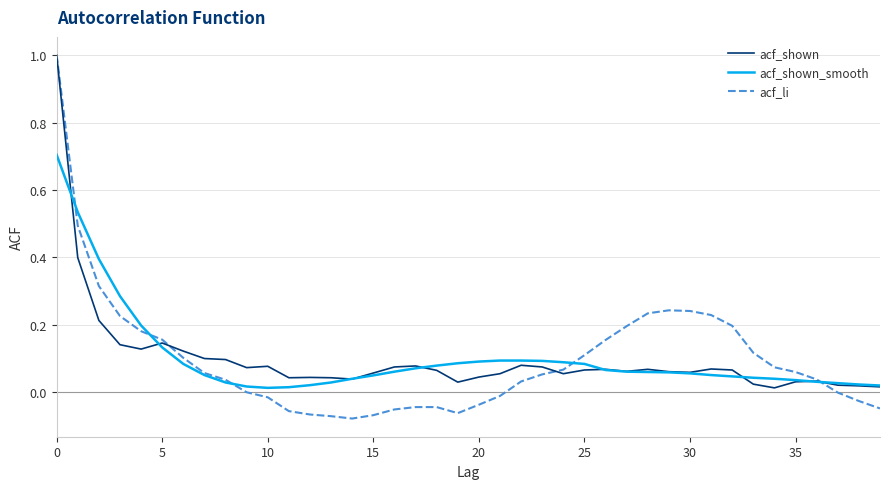

What is the maximum value shown in the chart?

1.0